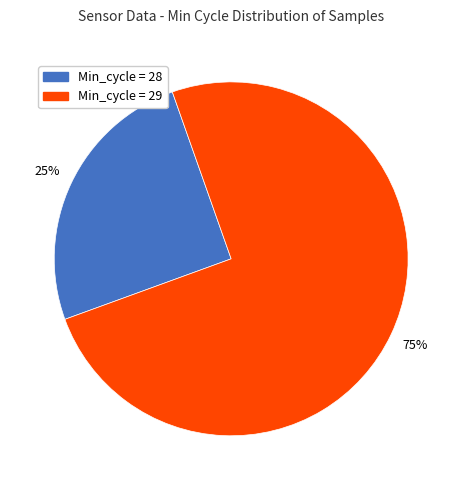

Is there any slice that represents more than half of the pie?

Yes